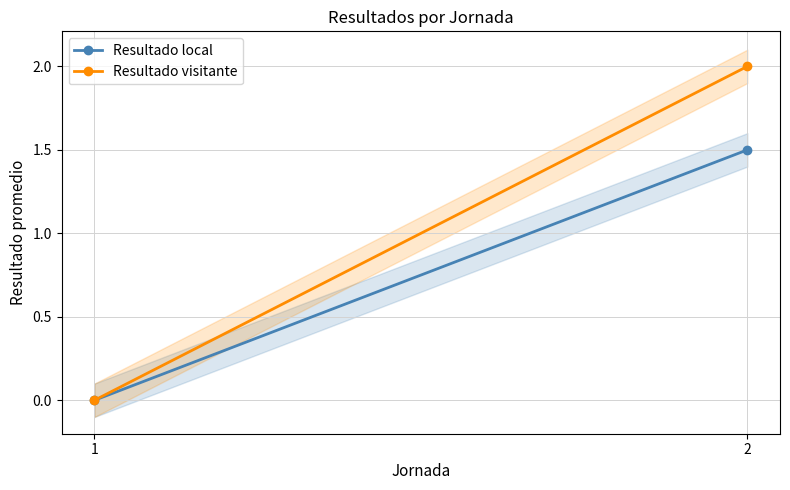

At which label does Resultado local reach its peak?

2